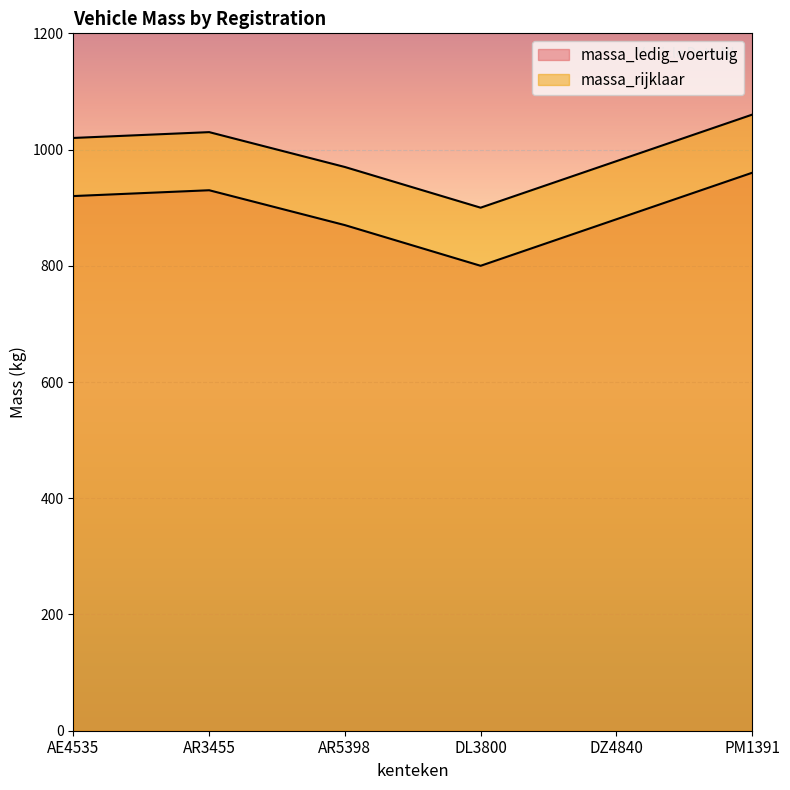

What is the difference between the maximum and minimum values in the massa_ledig_voertuig series?

160